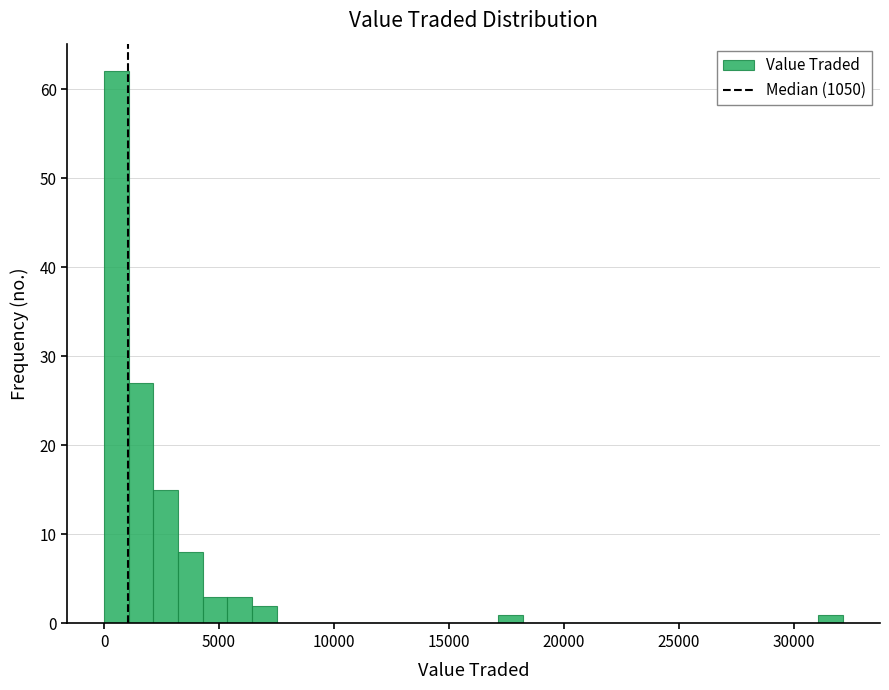

Read against the x-axis, roughly where is the centre of the tallest bar?

500